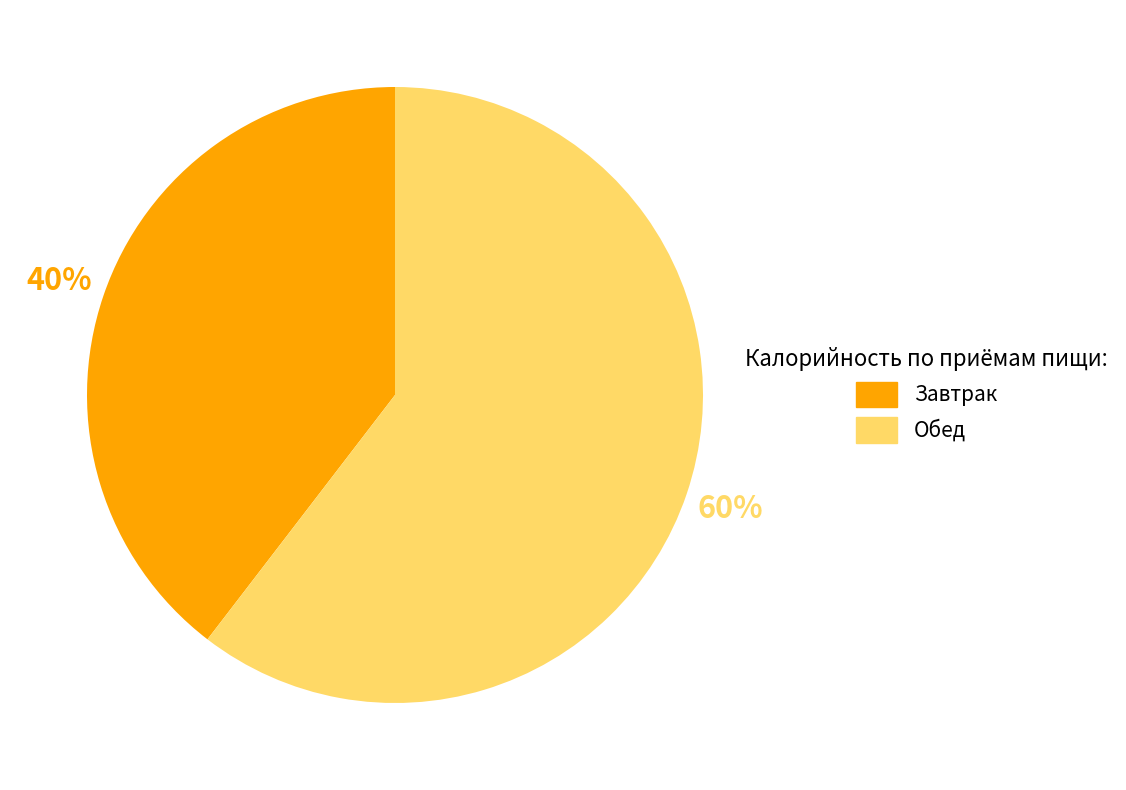

Is there any slice that represents more than half of the pie?

Yes